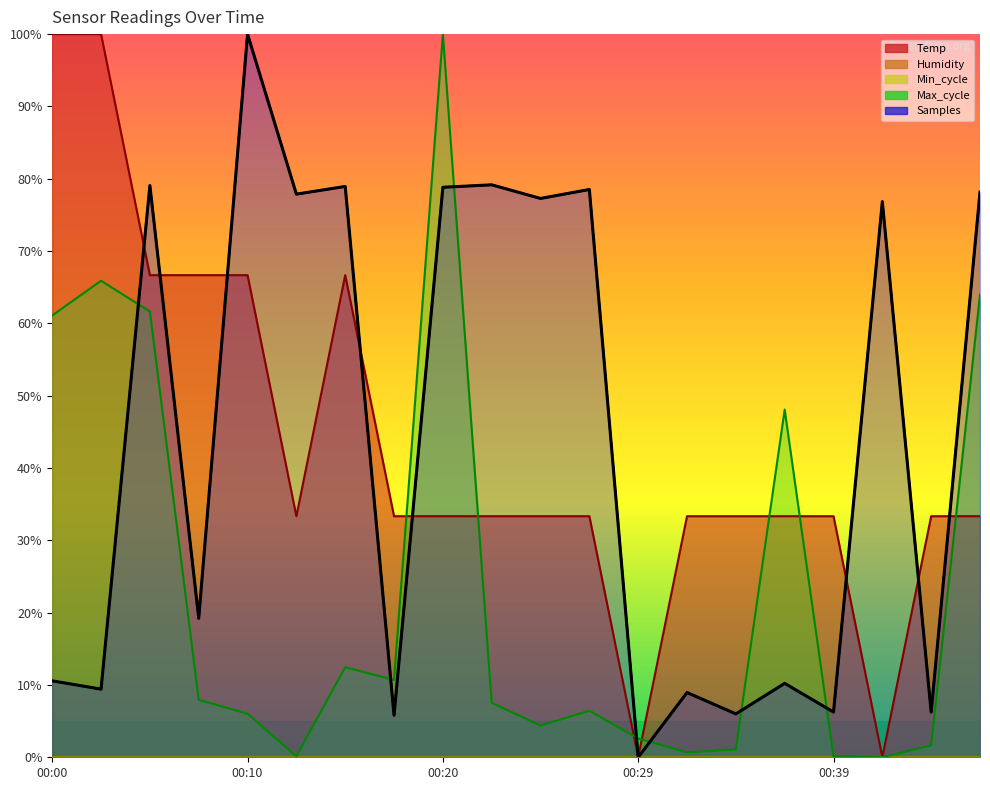

What is the total value across all series at 00:02?

1.8